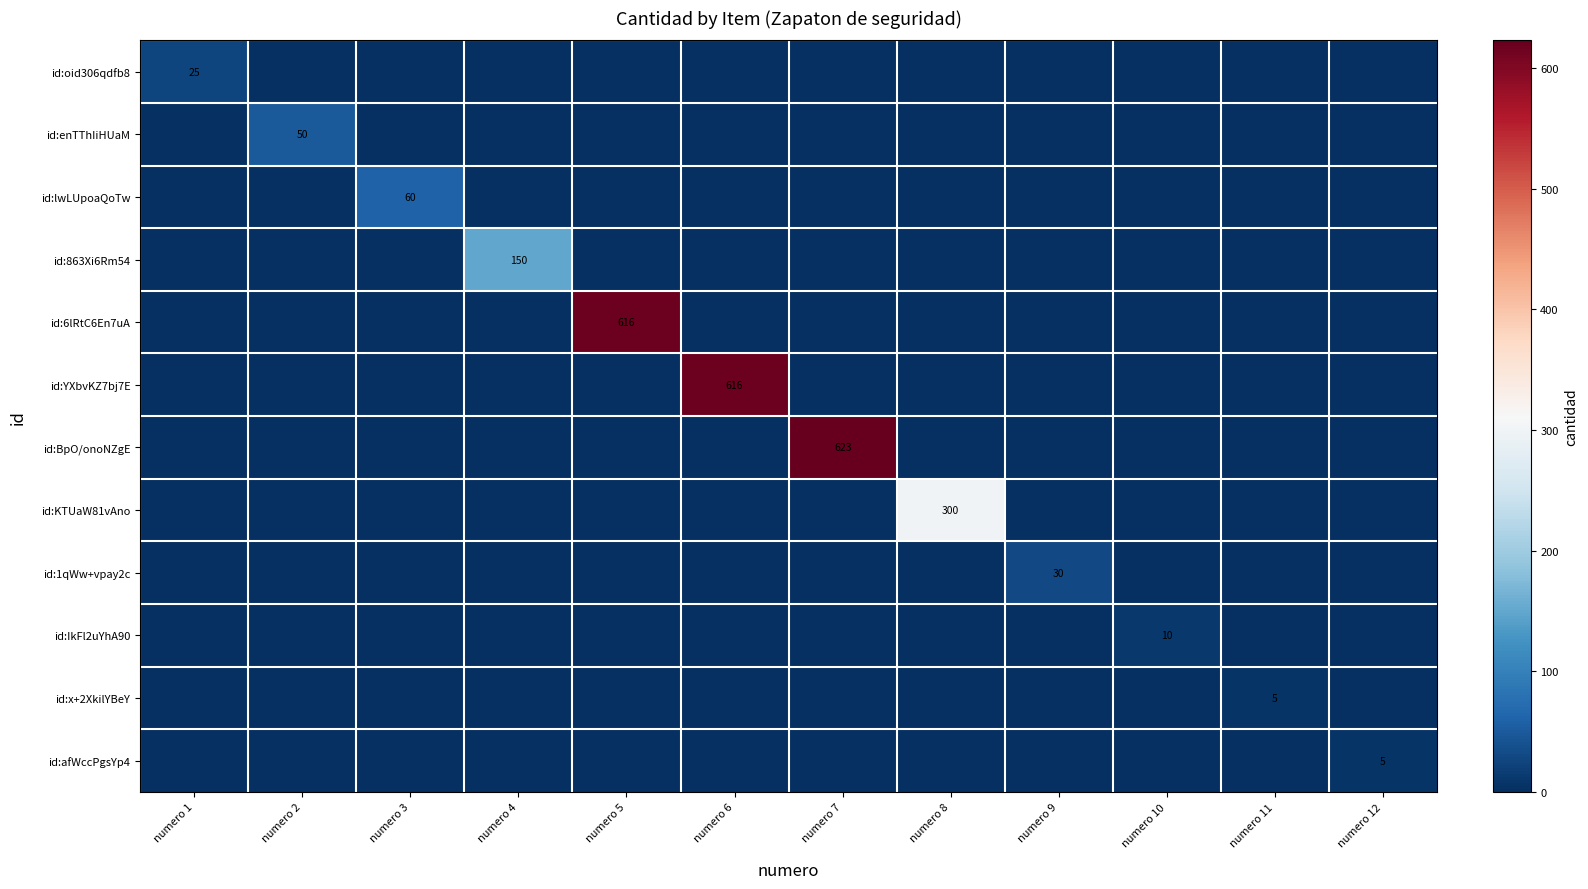

What is the difference between the highest and lowest values at numero 6?

616